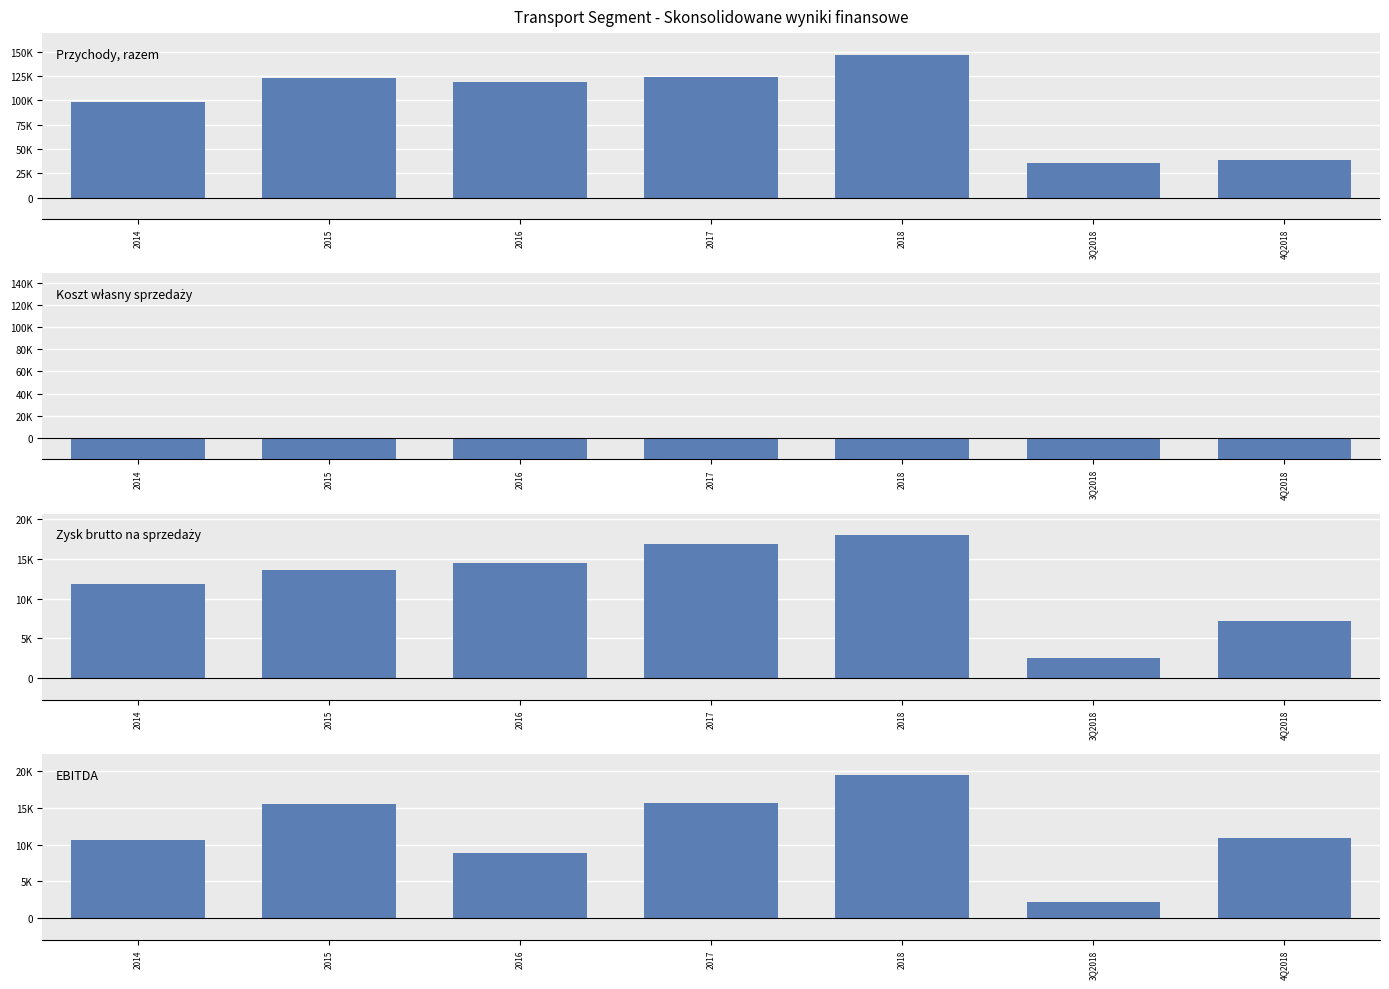

What are all the series names shown in the legend?

Przychody, razem, Koszt własny sprzedaży, Zysk brutto na sprzedaży, EBITDA